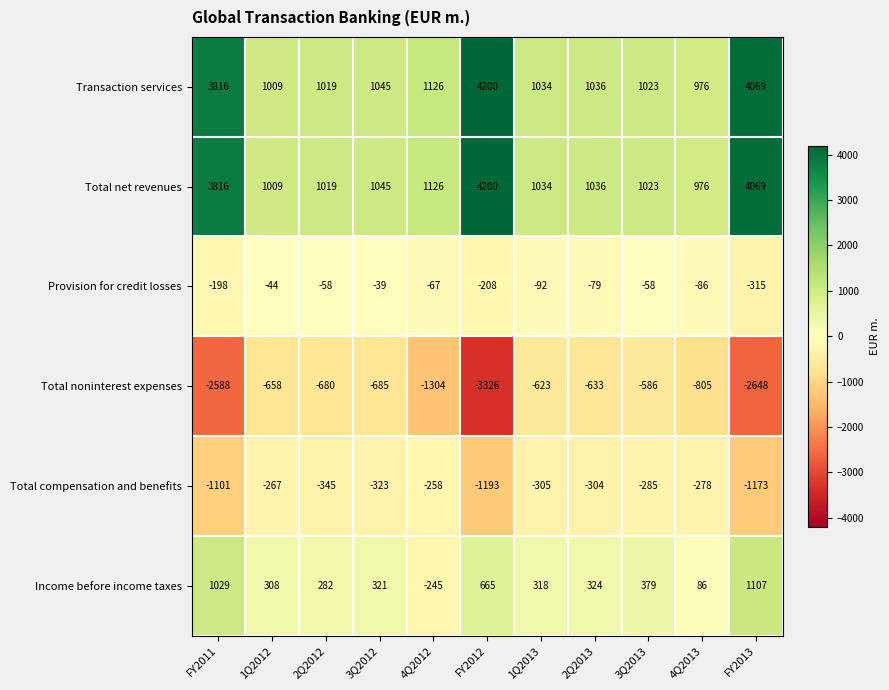

What is the approximate value of Provision for credit losses at FY2012?

-208